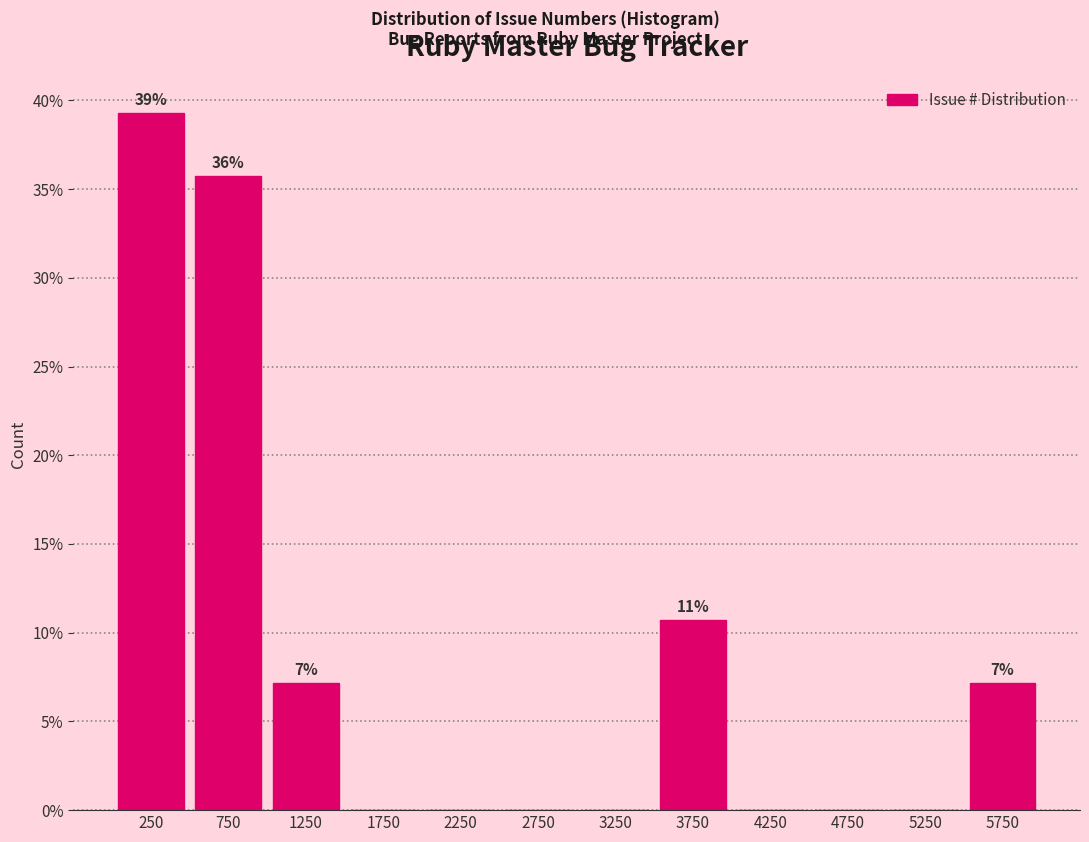

Which range on the x-axis has the tallest bar?

0 to 500